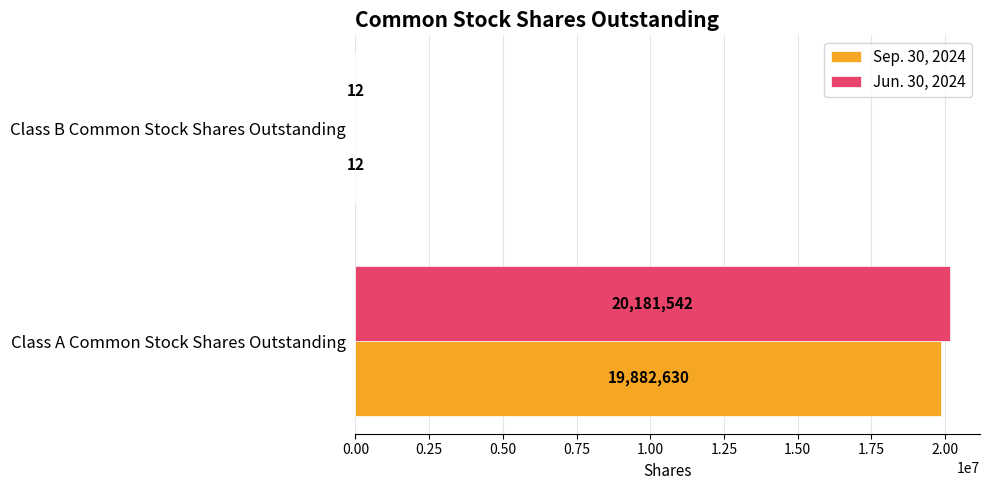

What is the sum of all Jun. 30, 2024 values?

20181554